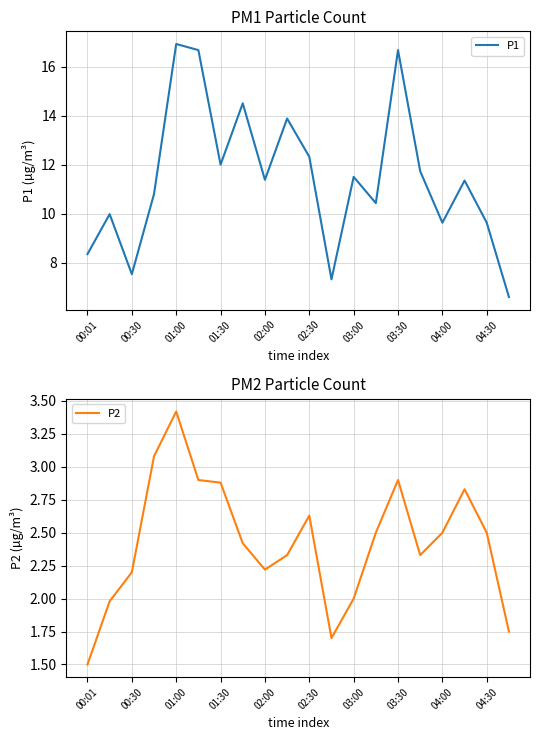

What is the maximum value for P1?

16.9